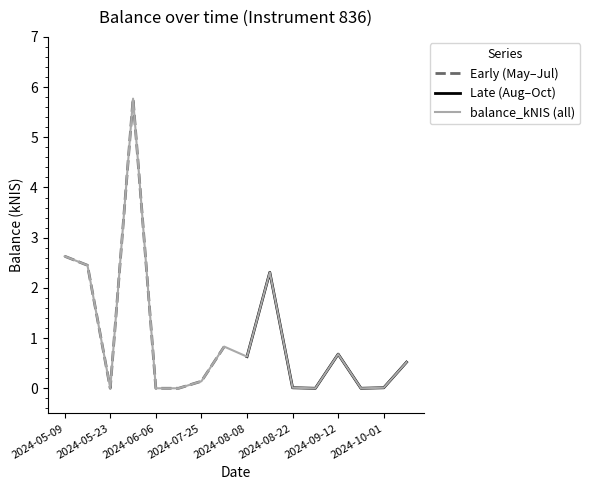

How many interior local peaks (higher than both neighbors) does the data have?

4